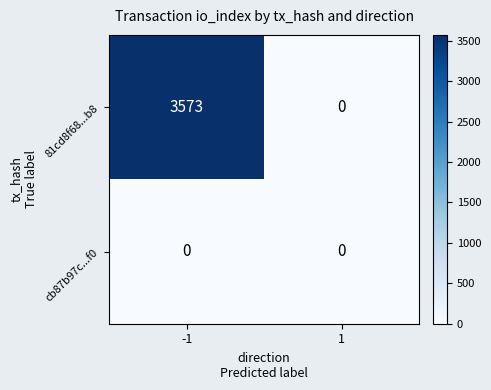

Rank the series by their average value, from lowest to highest.

cb87b97c...f0, 81cd8f68...b8